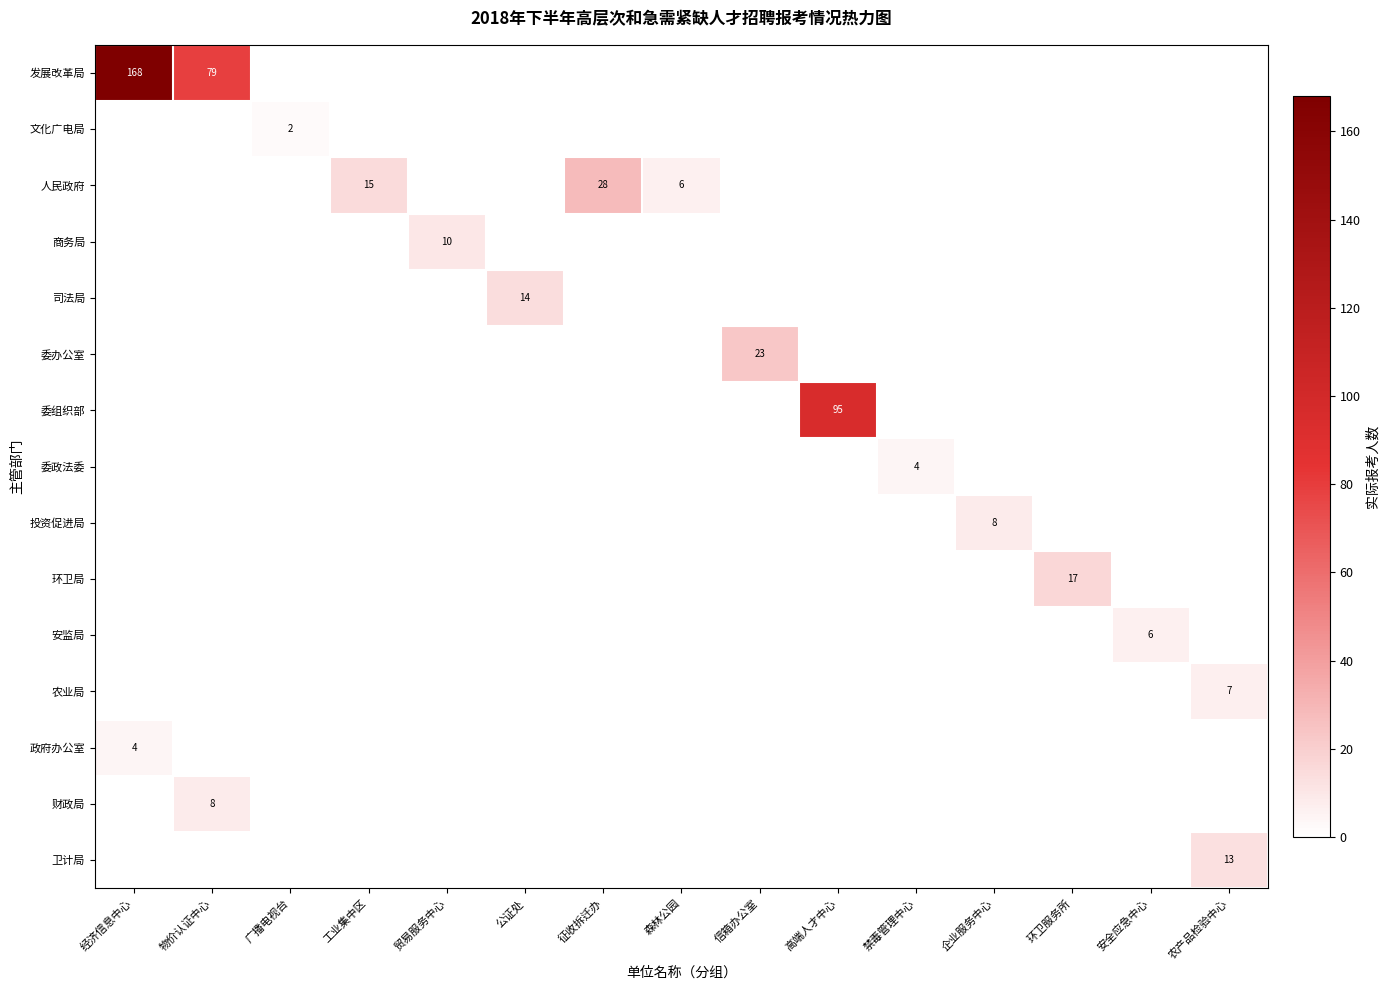

Is the value of 人民政府 at 森林公园 greater than the value of 投资促进局 at 企业服务中心?

No